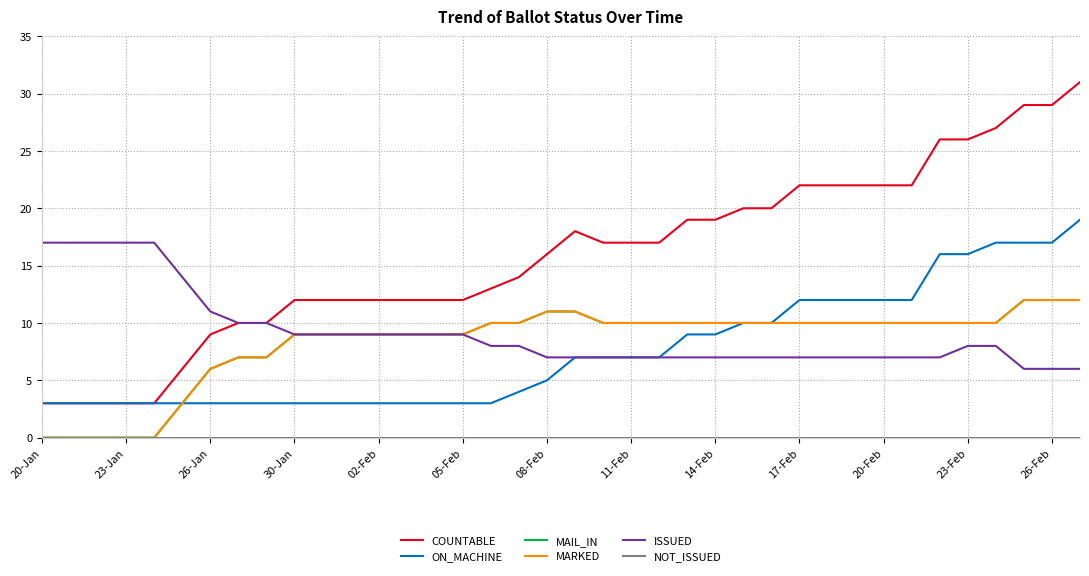

True or false: COUNTABLE and MARKED intersect in this chart.

False